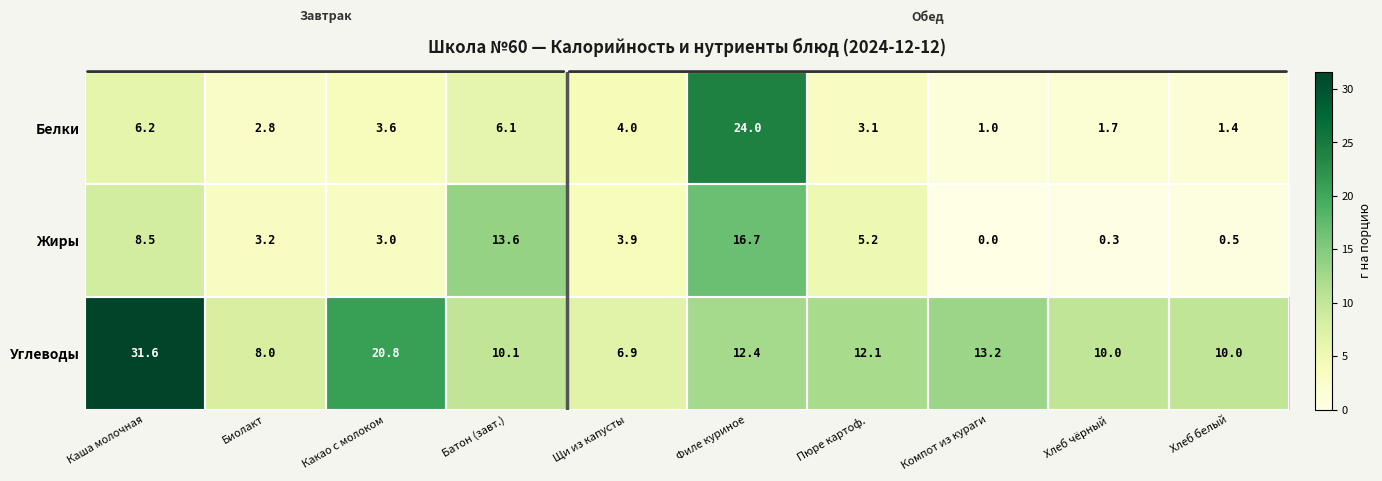

How many data points does each series have?

10